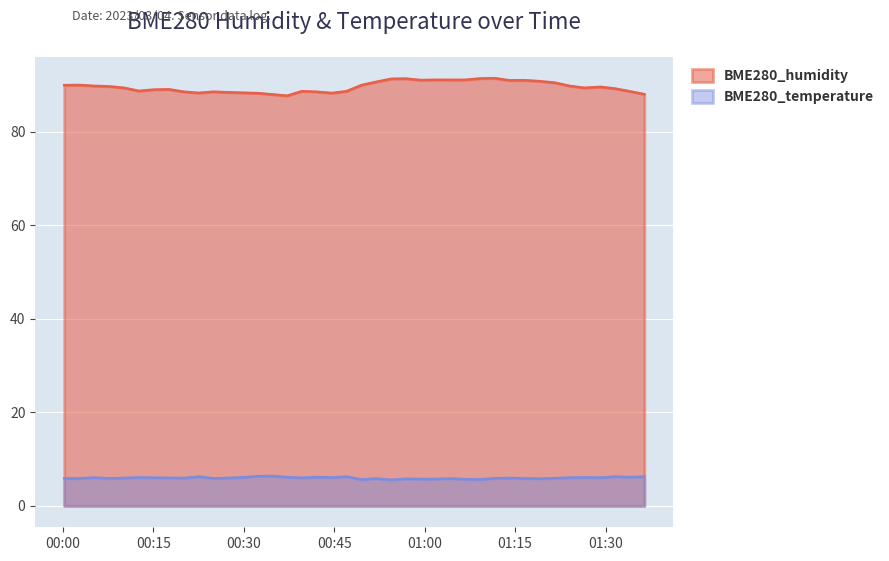

Rank the categories by BME280_temperature value from highest to lowest.

2023/03/04 00:34:46, 2023/03/04 00:32:20, 2023/03/04 00:47:03, 2023/03/04 01:31:32, 2023/03/04 00:22:32, 2023/03/04 01:36:25, 2023/03/04 00:42:09, 2023/03/04 00:37:11, 2023/03/04 01:33:58, 2023/03/04 00:29:54, 2023/03/04 01:26:31, 2023/03/04 00:12:37, 2023/03/04 00:05:09, 2023/03/04 00:44:35, 2023/03/04 01:24:06, 2023/03/04 01:29:06, 2023/03/04 00:15:08, 2023/03/04 00:17:36, 2023/03/04 00:39:37, 2023/03/04 01:14:04, 2023/03/04 00:27:25, 2023/03/04 00:10:08, 2023/03/04 00:20:02, 2023/03/04 01:21:36, 2023/03/04 00:00:14, 2023/03/04 01:11:36, 2023/03/04 00:24:59, 2023/03/04 00:07:41, 2023/03/04 01:16:31, 2023/03/04 00:02:40, 2023/03/04 01:04:13, 2023/03/04 00:52:00, 2023/03/04 01:18:57, 2023/03/04 00:56:54, 2023/03/04 00:59:20, 2023/03/04 01:01:46, 2023/03/04 01:06:40, 2023/03/04 01:09:07, 2023/03/04 00:49:31, 2023/03/04 00:54:27